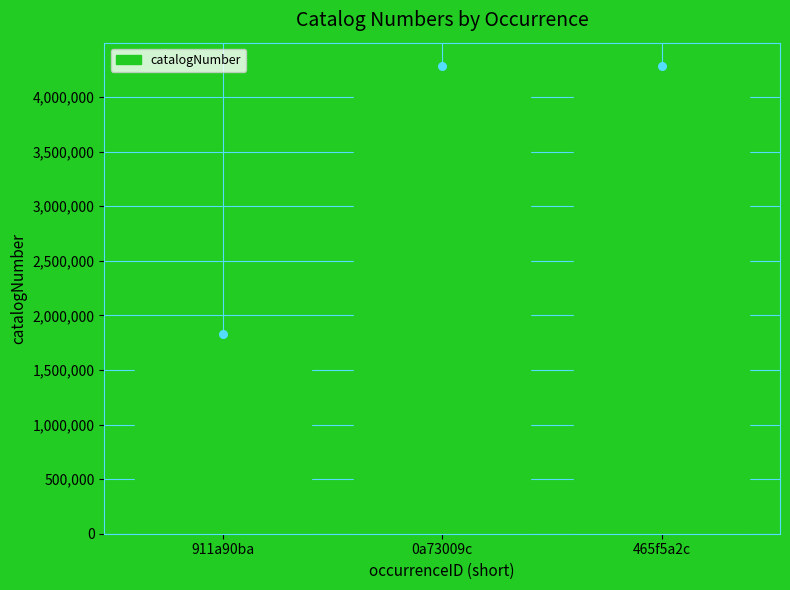

What is the change in value from 0a73009c to 465f5a2c?

+1